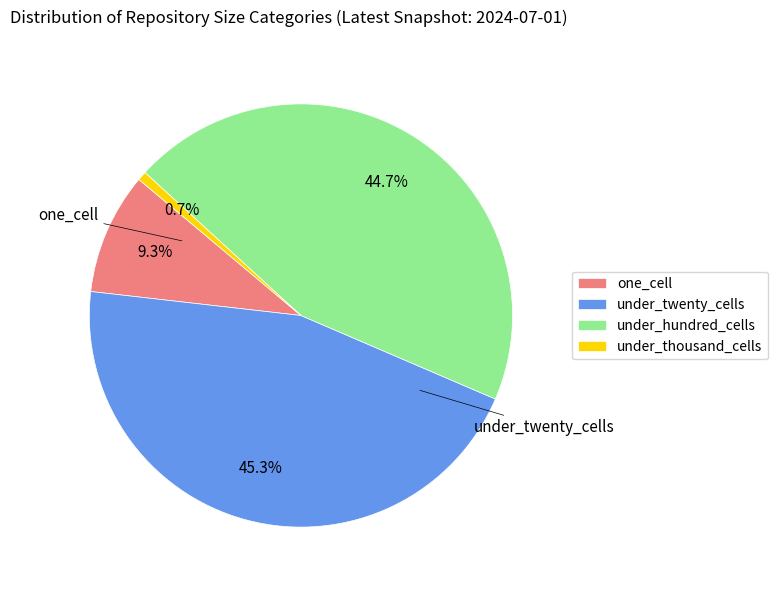

Does under_thousand_cells represent more than half of the total?

No